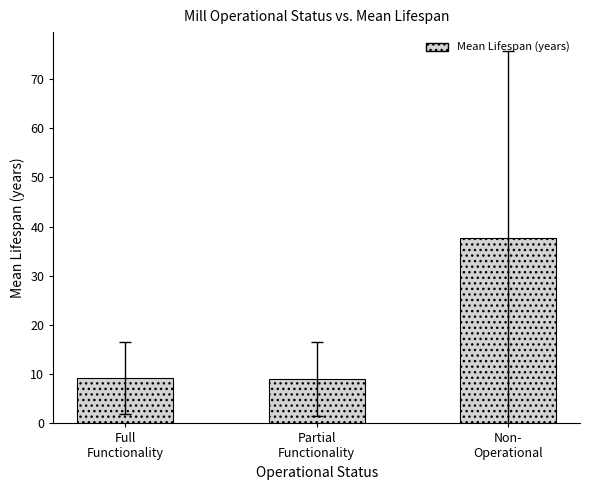

What is the sum of the values at Full
Functionality and Non-
Operational?

47.1